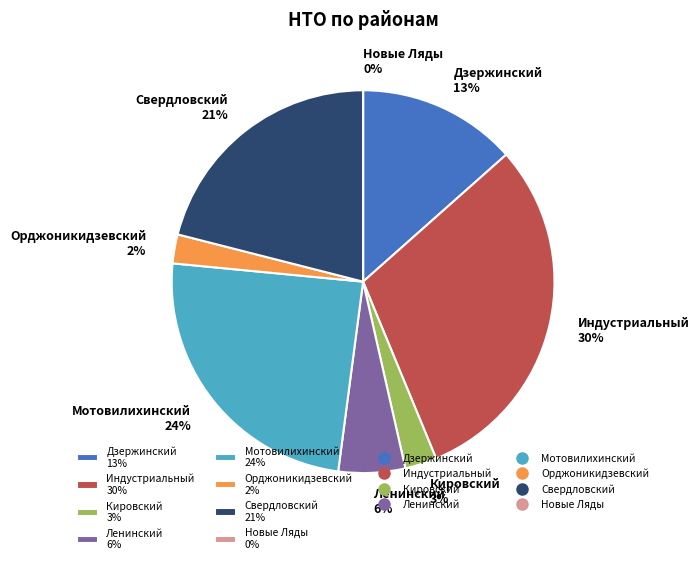

Is the sum of Кировский and Мотовилихинский greater than half?

No